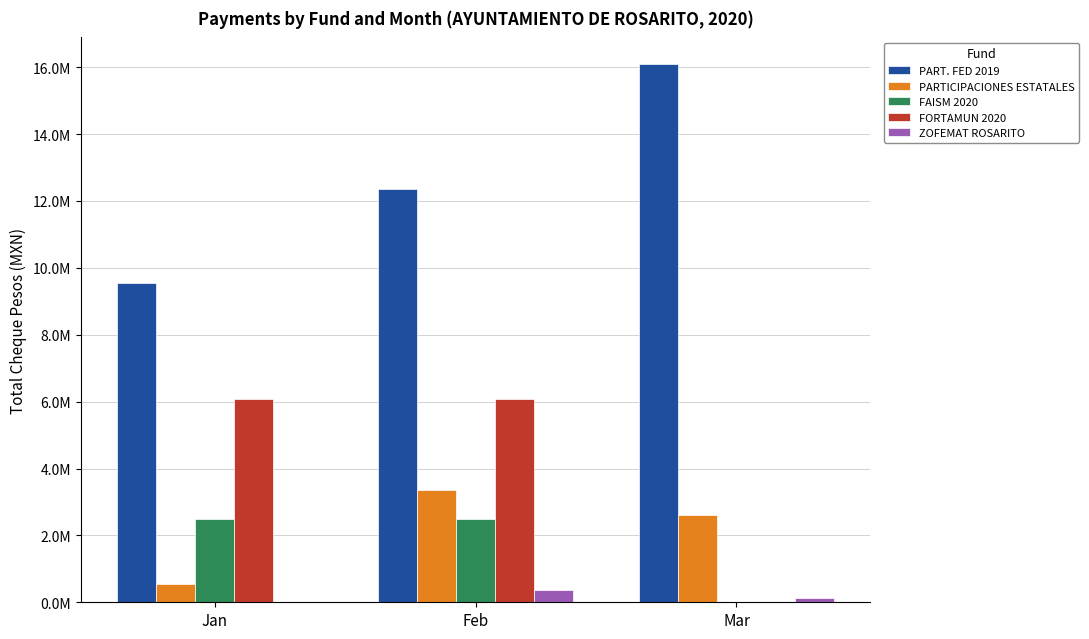

What is the sum of all PARTICIPACIONES ESTATALES values?

6514066.7